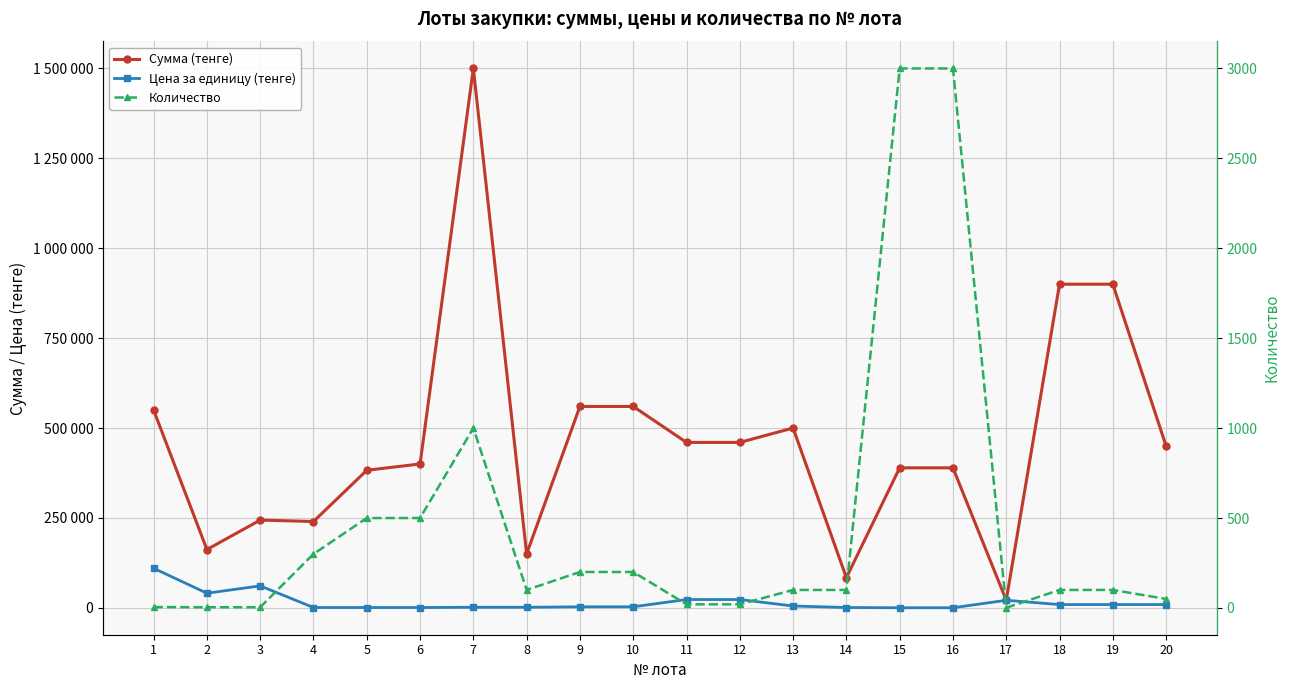

True or false: Цена за единицу (тенге) and Сумма (тенге) intersect in this chart.

False